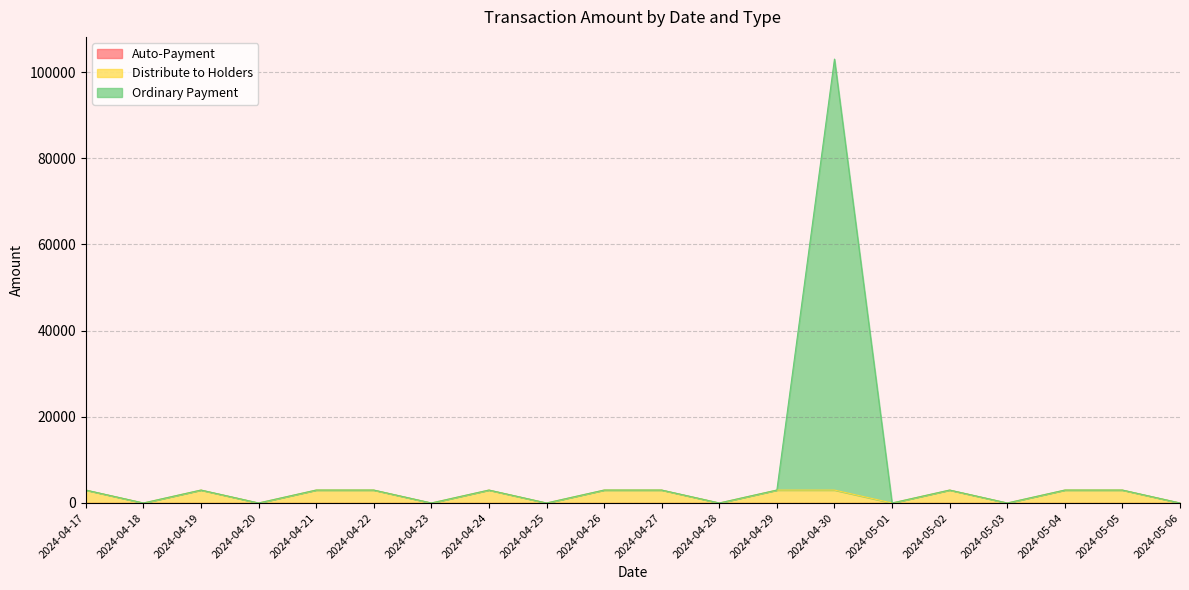

What is the difference between the maximum and minimum values in the Ordinary Payment series?

103000